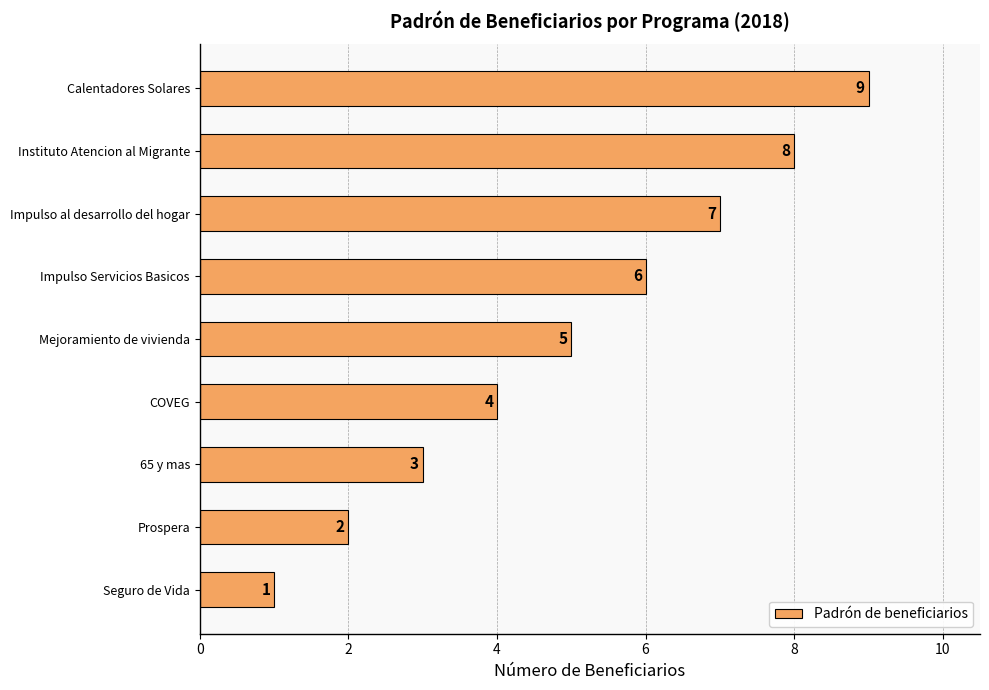

What is the difference between the maximum and second lowest values?

7